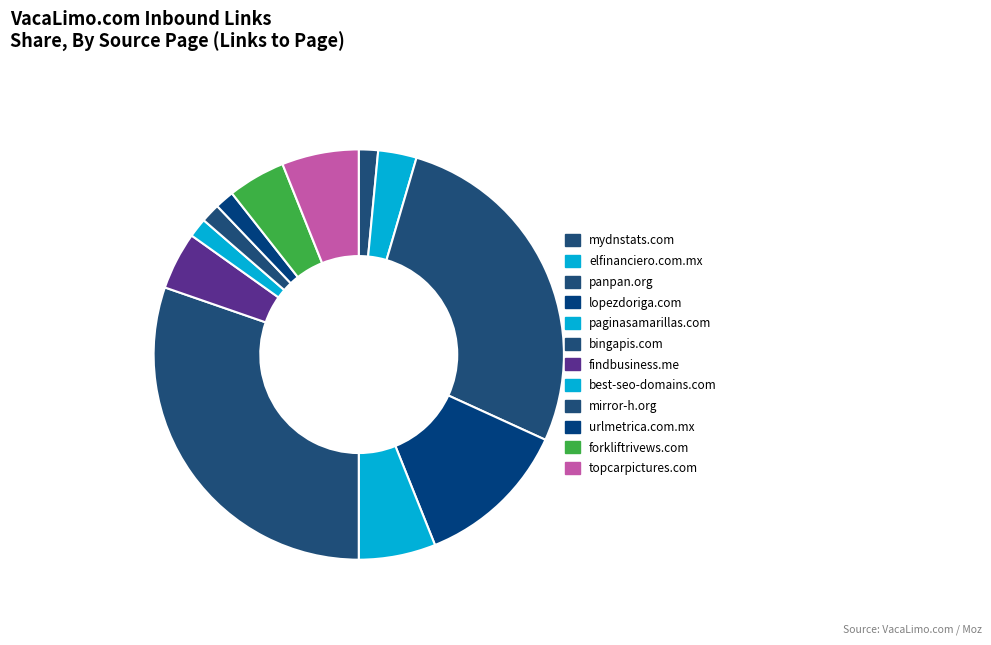

Which slice is the largest?

bingapis.com